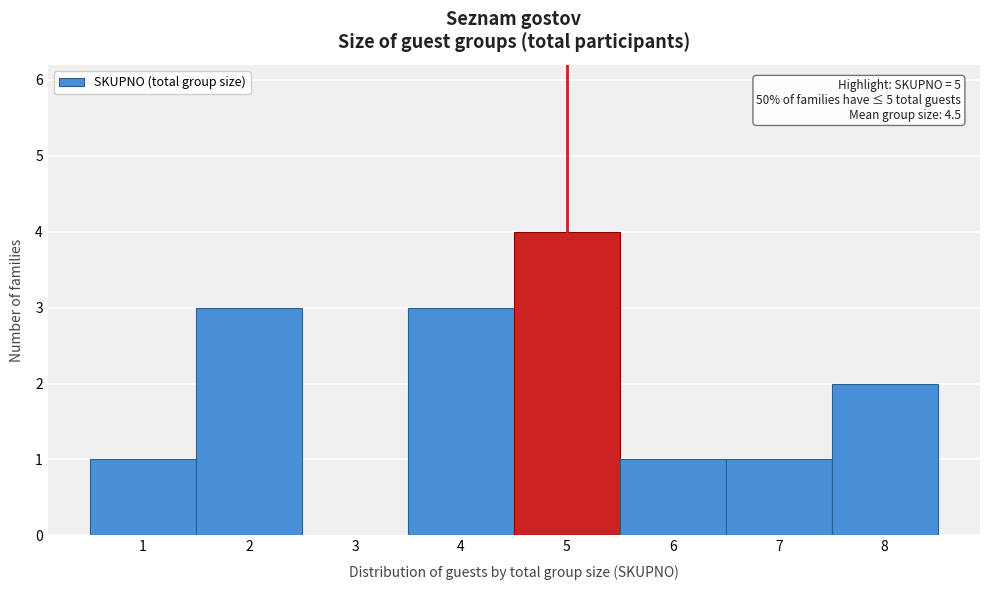

Over which range of the x-axis is the bar tallest?

4.5 to 5.5